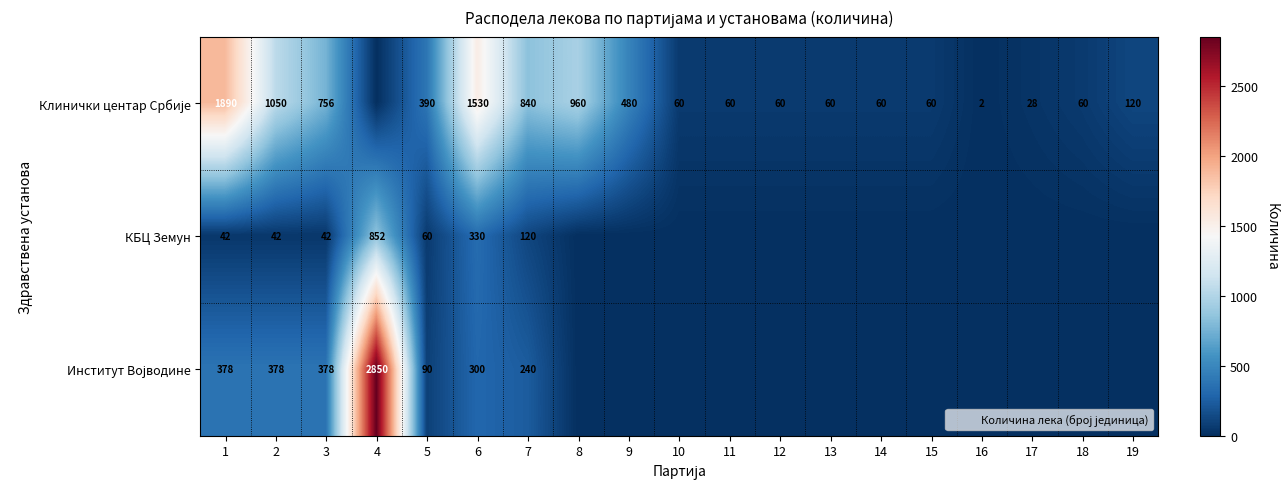

At which label does Клинички центар Србије reach its peak?

1